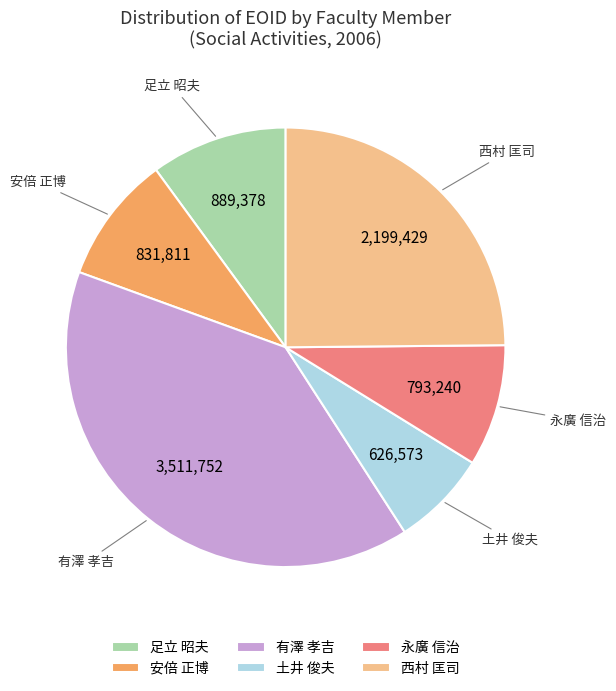

Does 安倍 正博 represent more than half of the total?

No